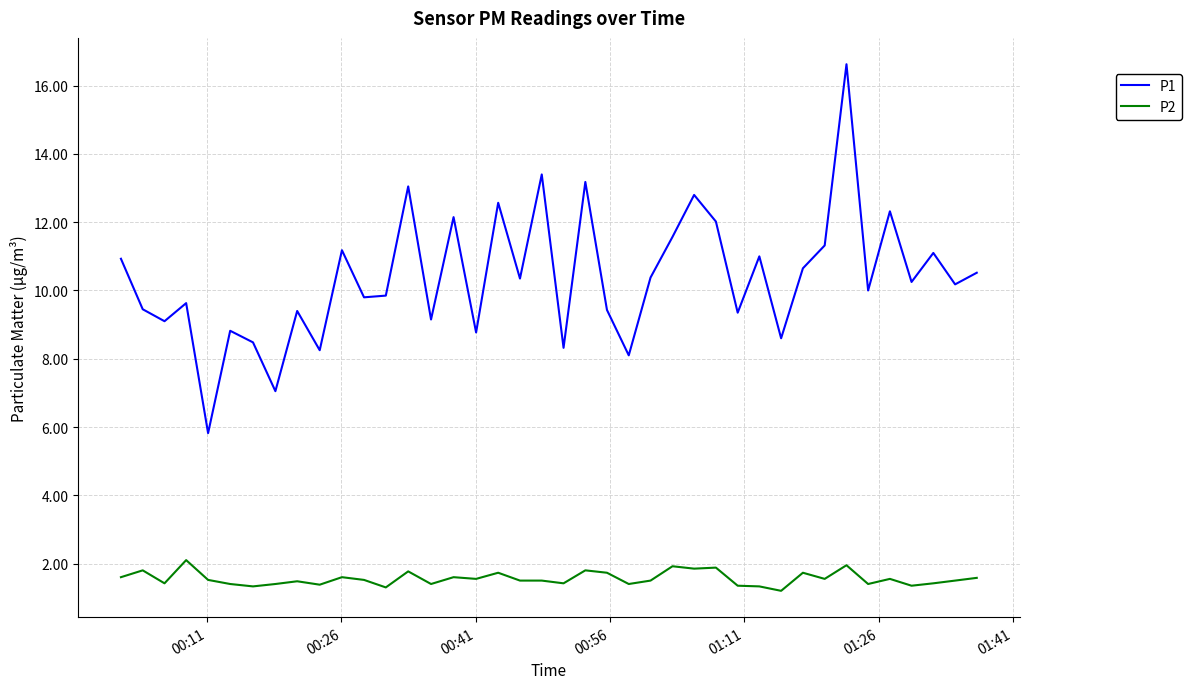

Rank the series by their average value, from highest to lowest.

P1, P2